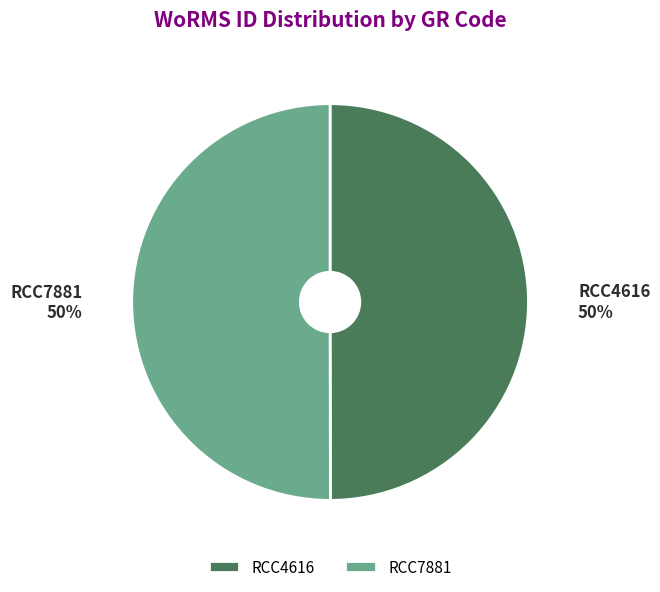

Approximately how many times larger is the value at RCC4616 compared to RCC7881?

1.0